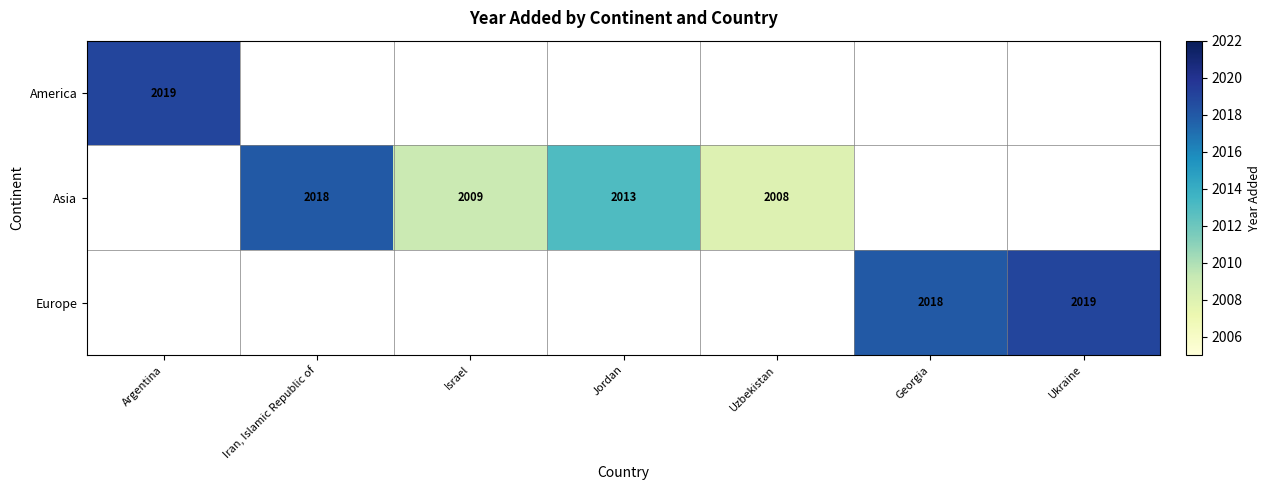

Is the value of America at Ukraine greater than the value of Asia at Iran, Islamic Republic of?

No